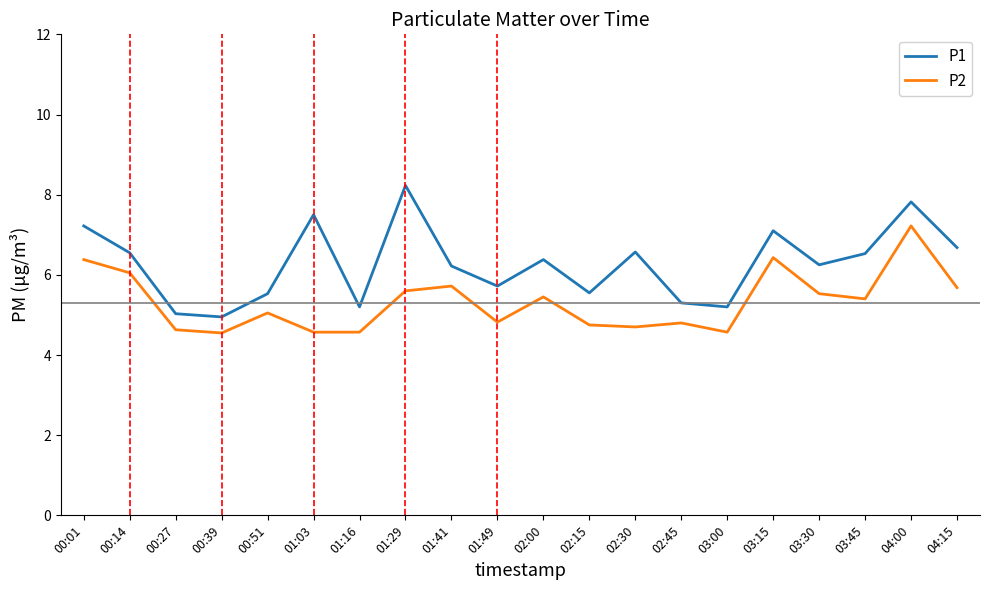

At which label does P2 first exceed 5?

00:01